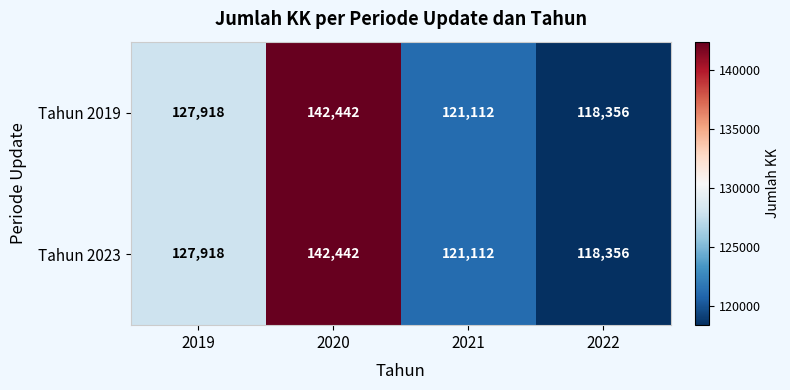

What is the sum of the Tahun 2023 values at 2019 and 2022?

246274